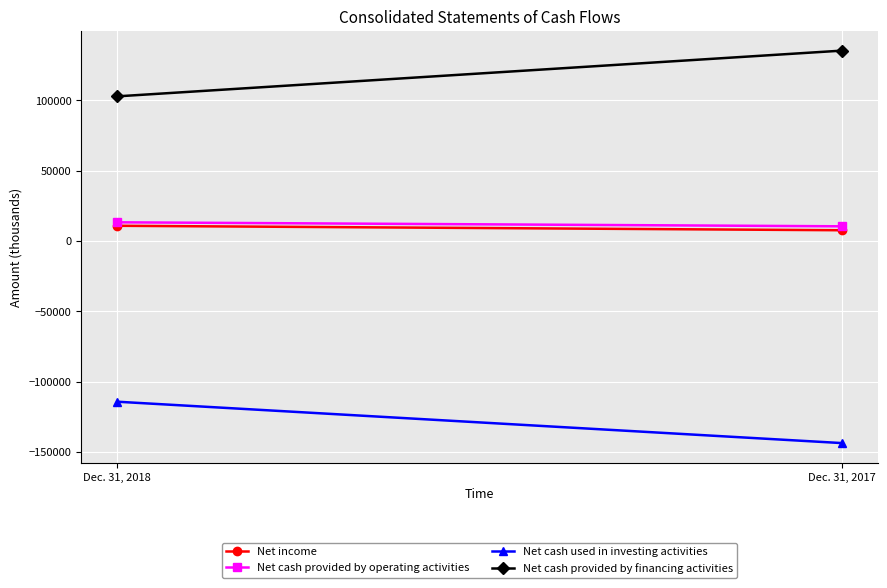

How many values in the Net income series are below 10869?

1